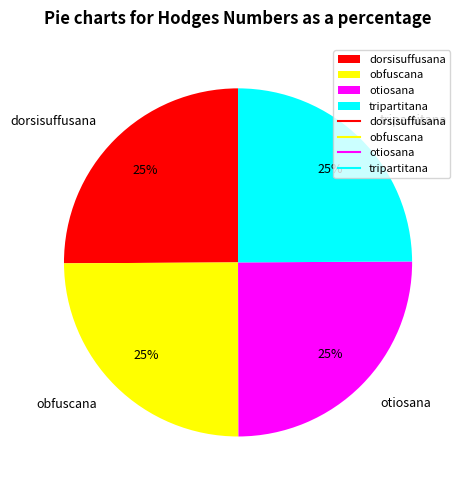

How many slices are in this pie chart?

4